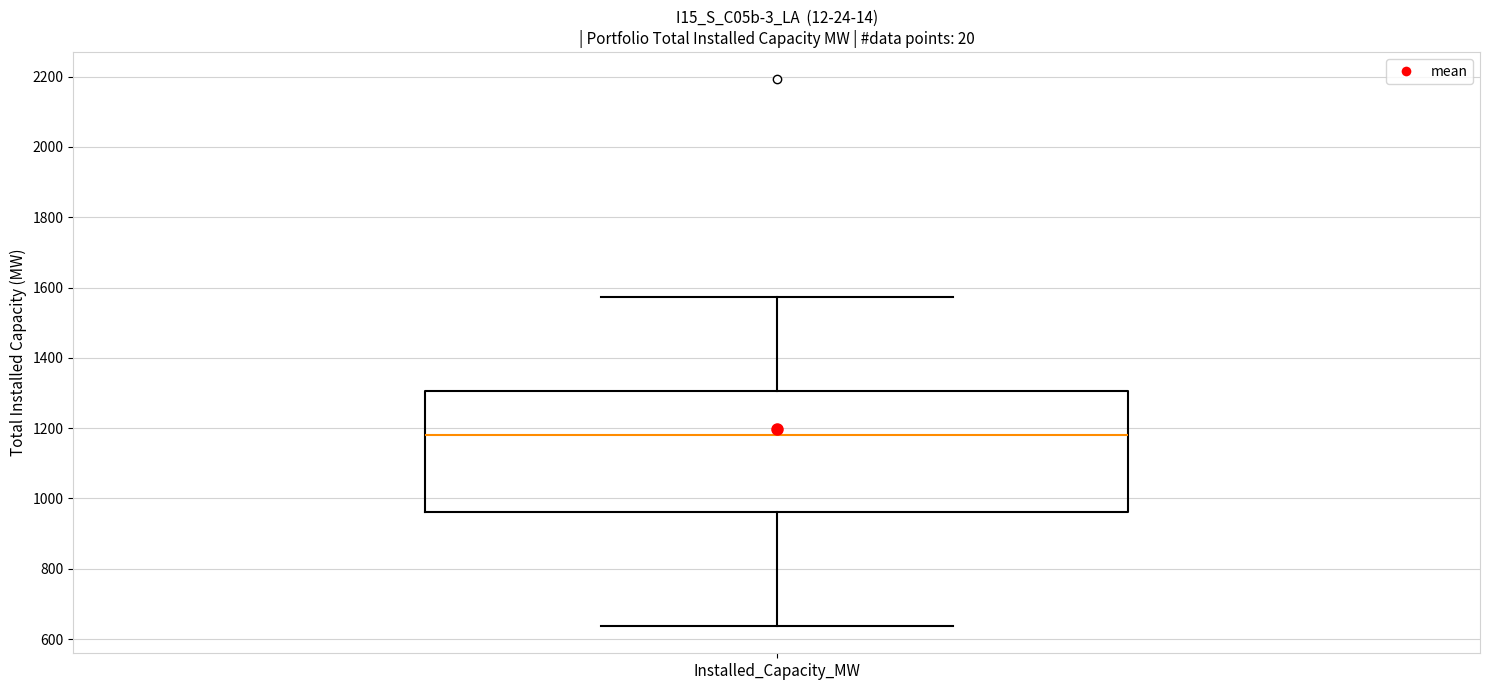

Transcribe this box plot: give where the median line is, the range the box spans, and where the two whiskers end, as read against the y-axis. The values are not printed on the chart, so give them approximately, as read against the axis.

median 1180, box 960 to 1300, whiskers 640 to 1580